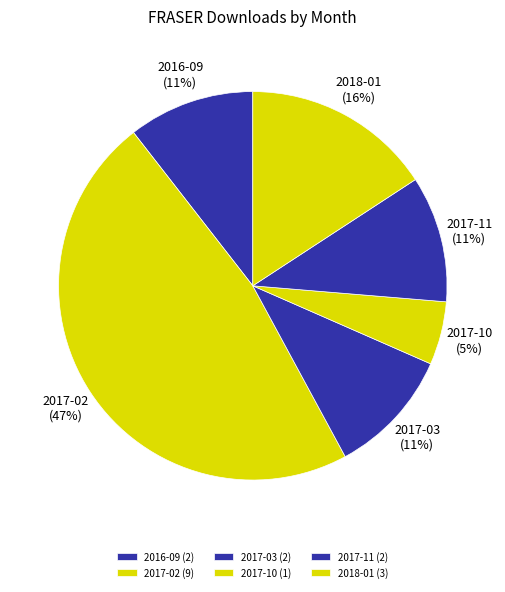

Is it true that 2017-03 is 5% of the pie?

False